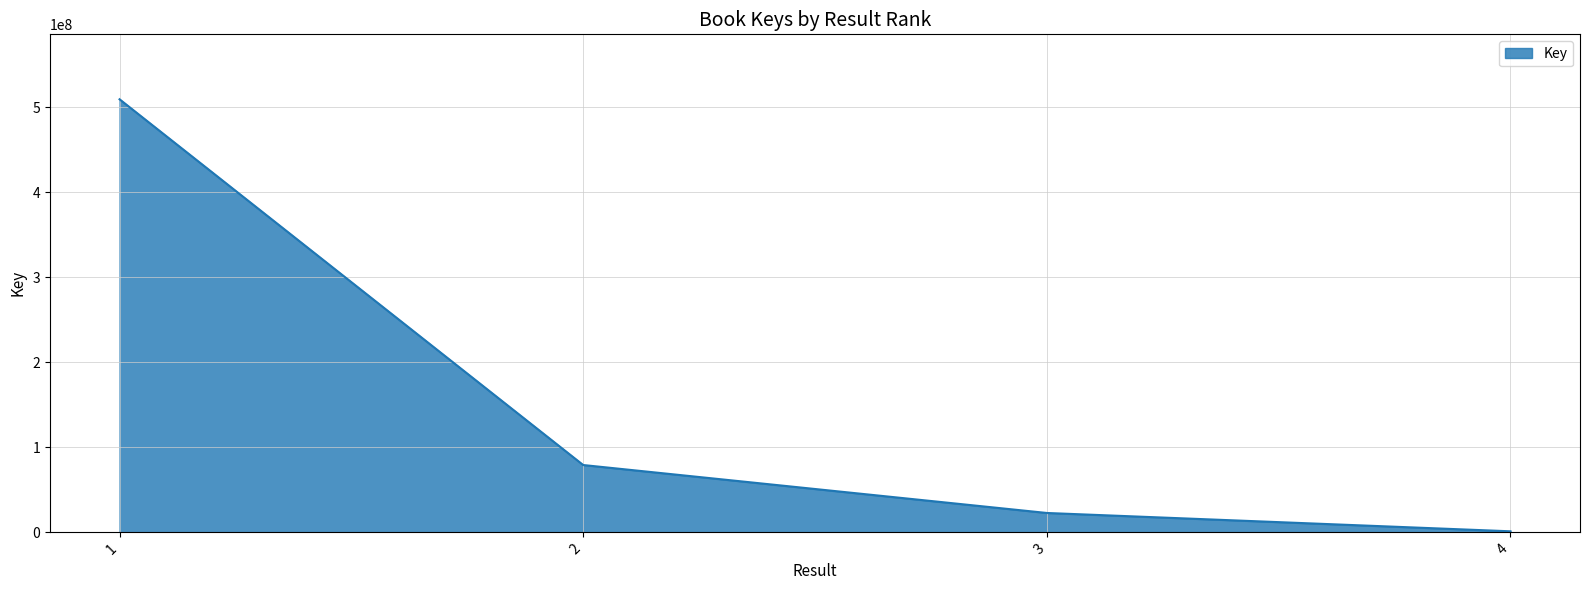

At which label is the value closest to 255216417?

2